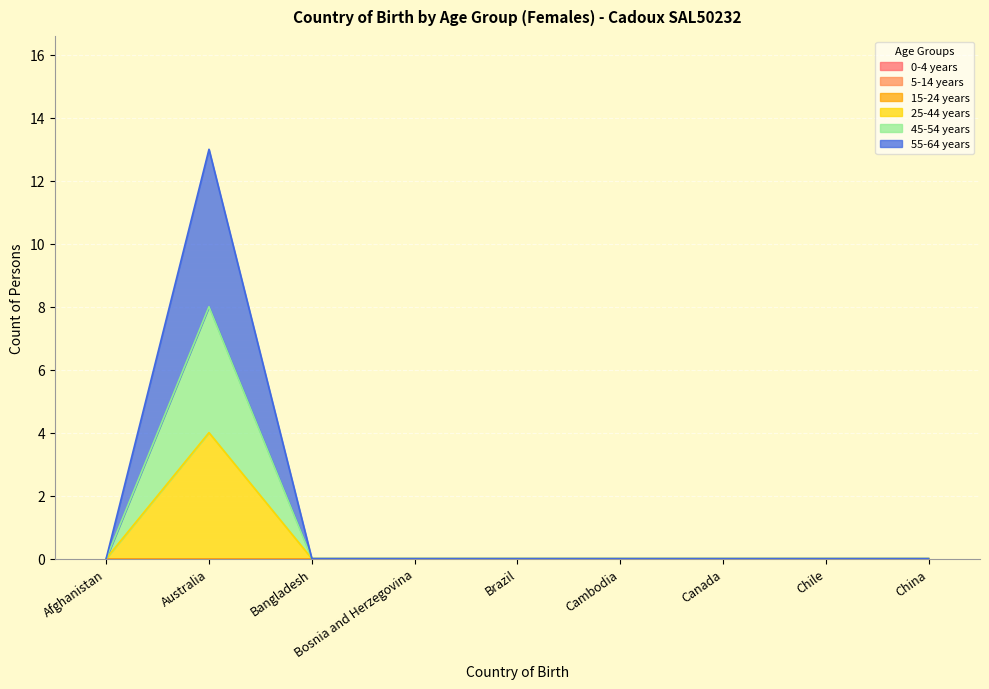

How many lines are shown in the chart?

6